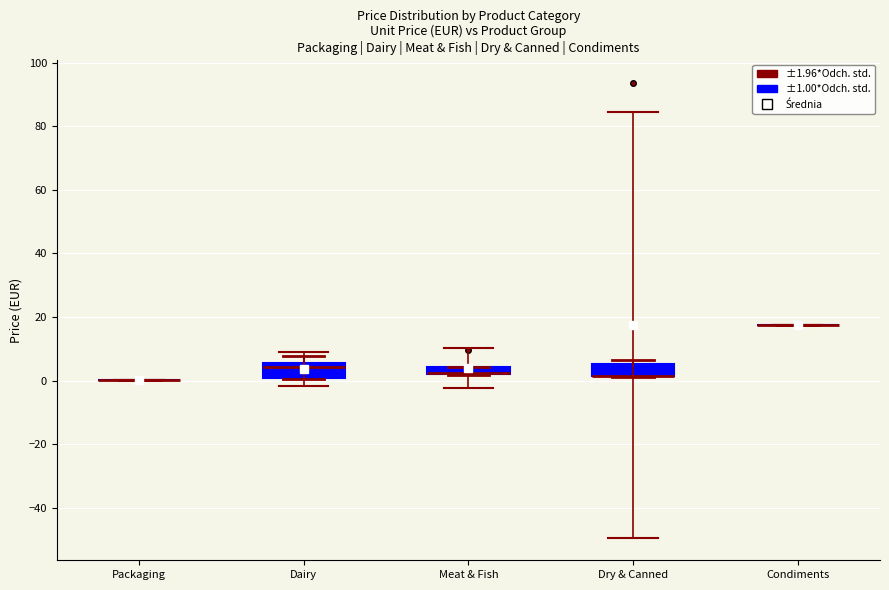

Where is the lower edge of the box for Meat & Fish on the y-axis? The values are not printed on the chart, so give them approximately, as read against the axis.

2